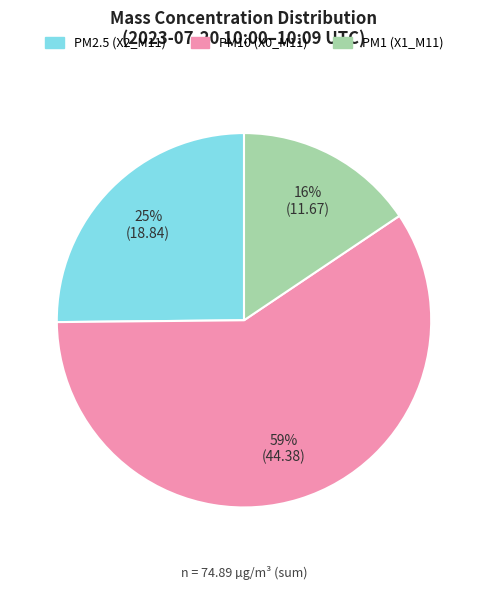

To the nearest percent, what is the average slice percentage?

33%